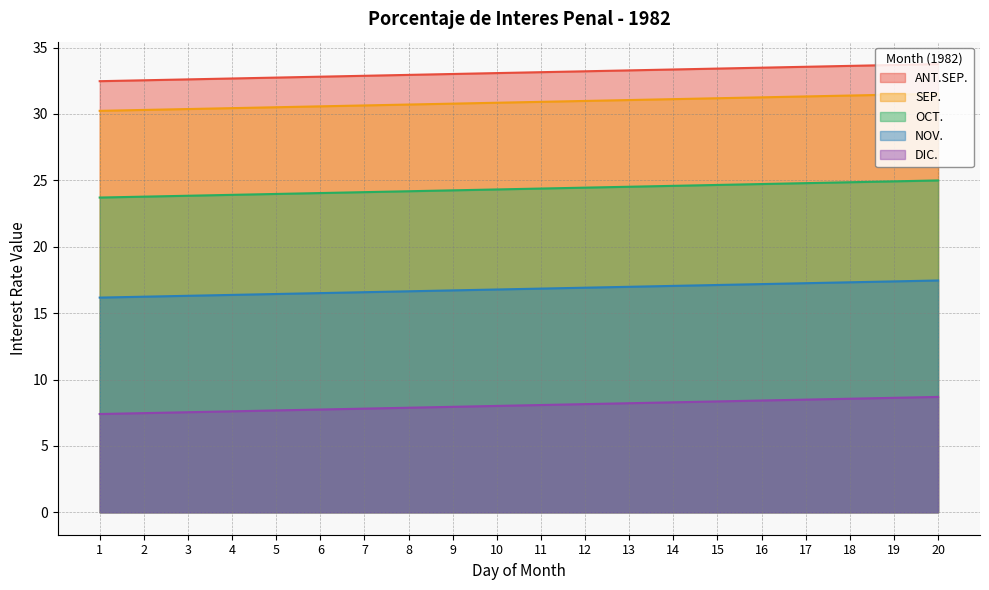

What is the minimum value for DIC.?

7.4